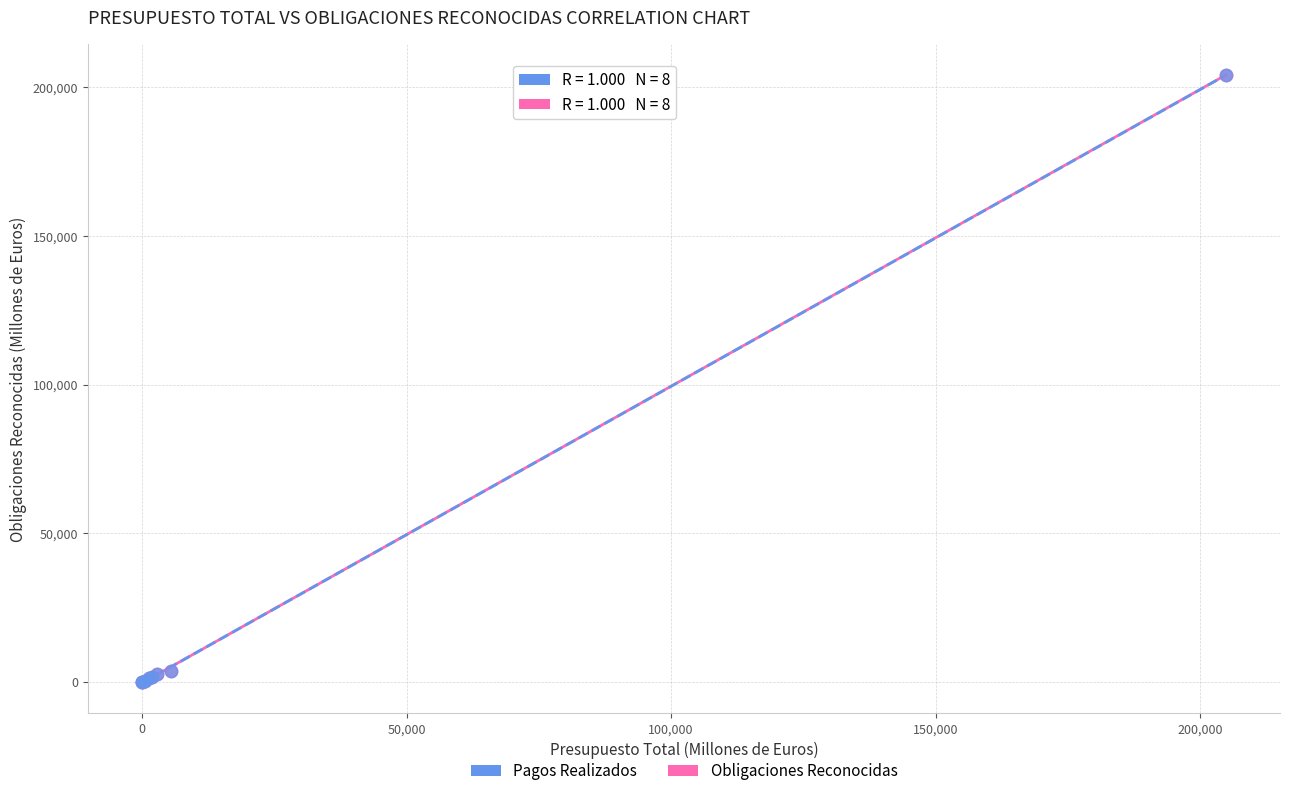

Which series has the largest Y range (max minus min)?

Obligaciones Reconocidas